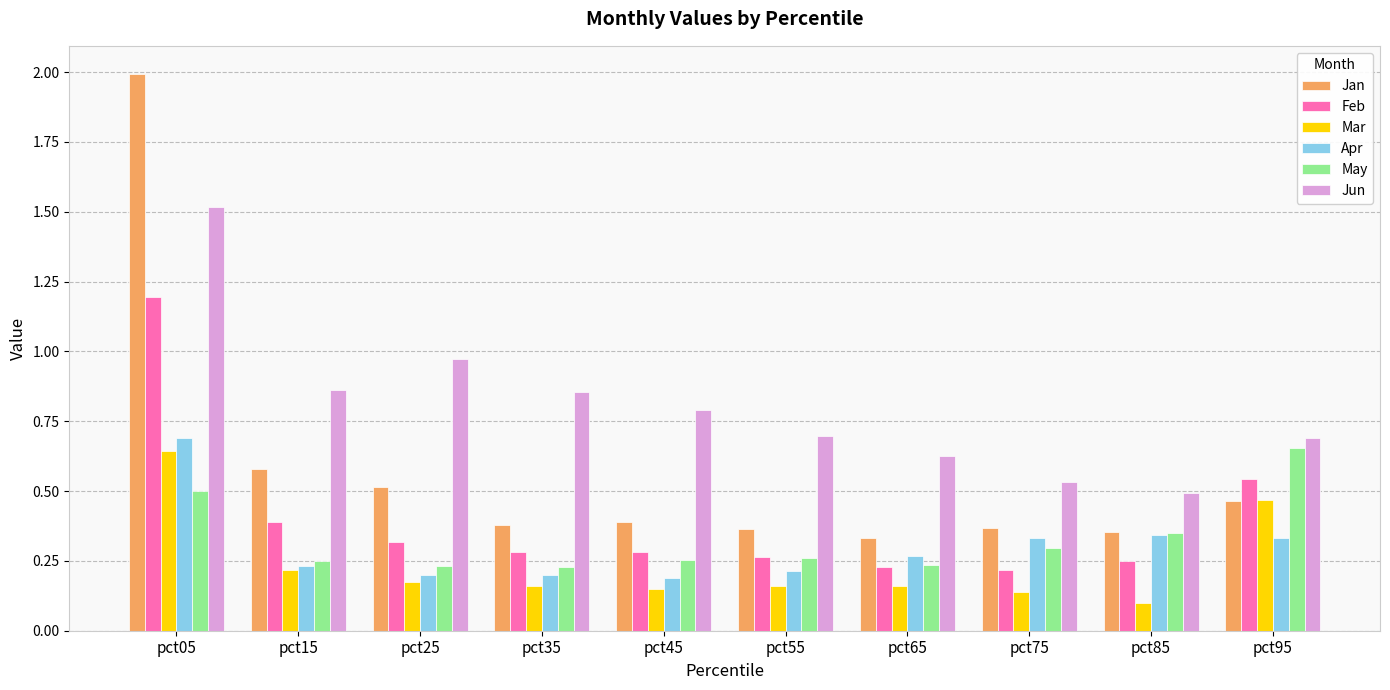

At which label does Jun reach its minimum?

pct85